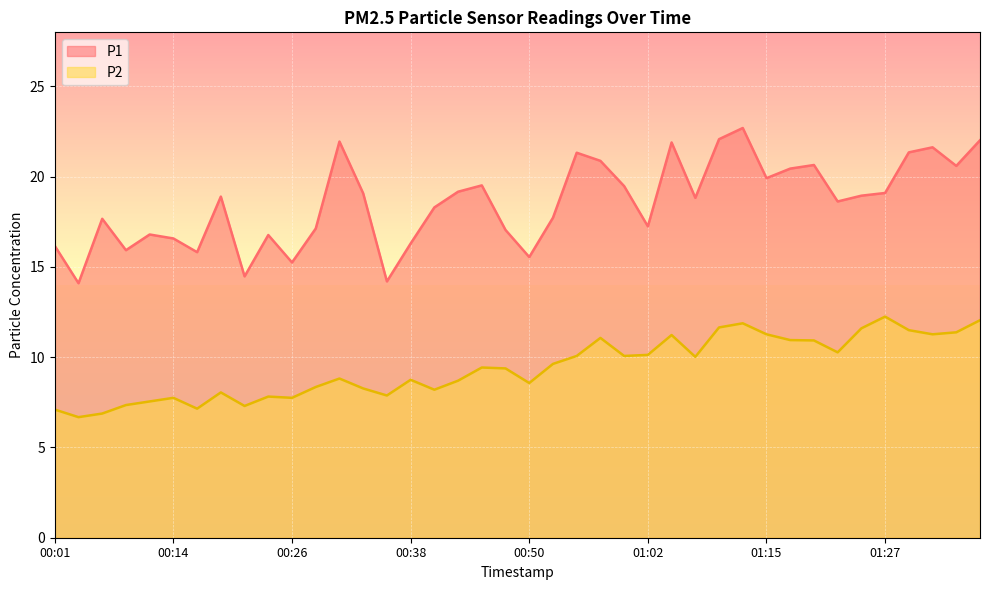

At which label is P1 closest to 18?

00:53